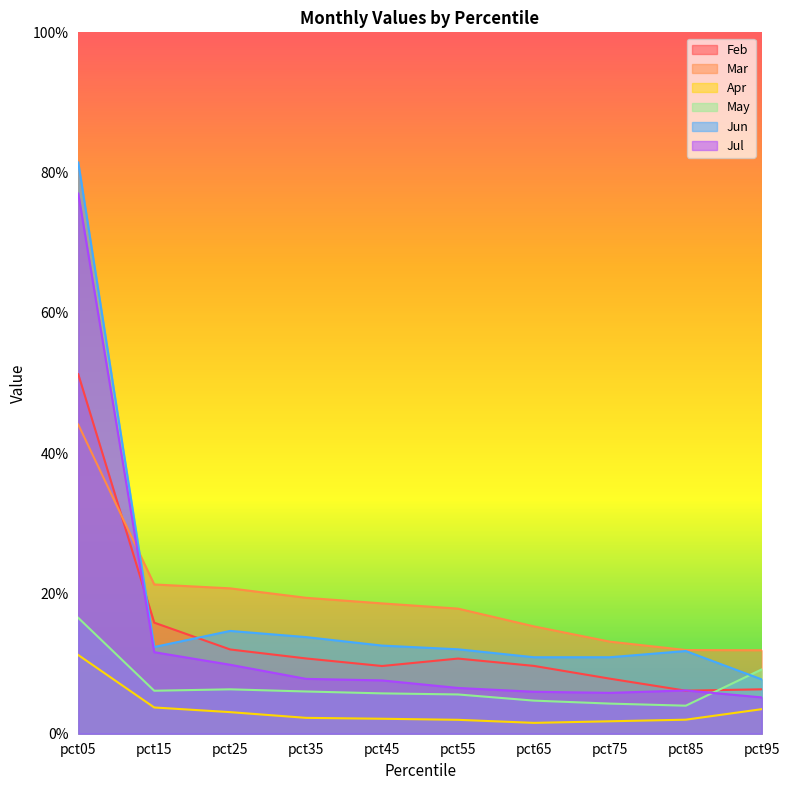

List the series in order of their peak value, lowest first.

Apr, May, Mar, Feb, Jul, Jun